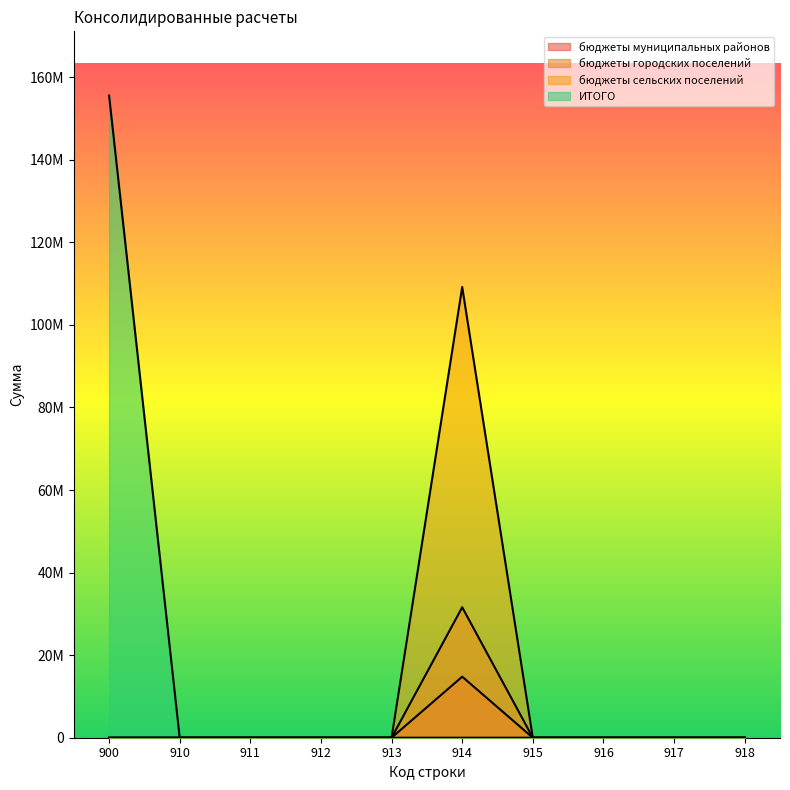

True or false: бюджеты городских поселений and ИТОГО intersect in this chart.

False